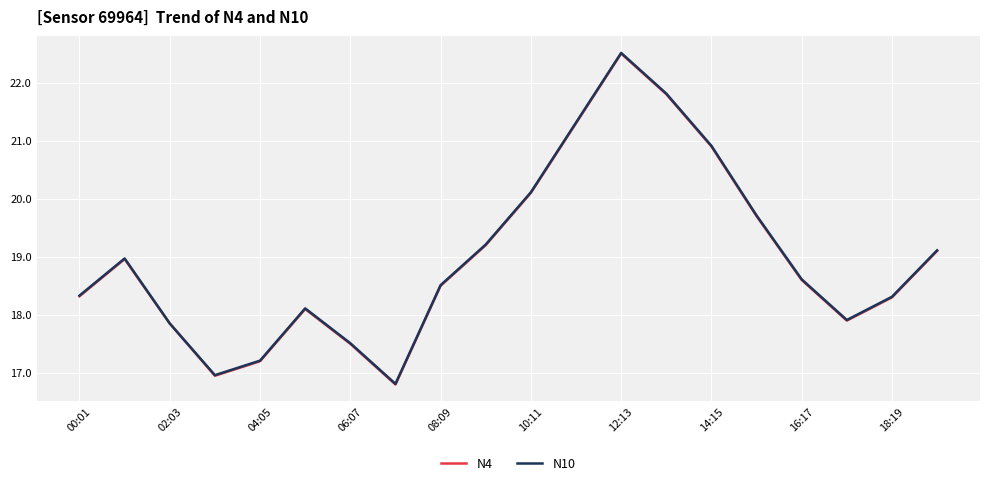

What is the maximum value shown in the chart?

22.5